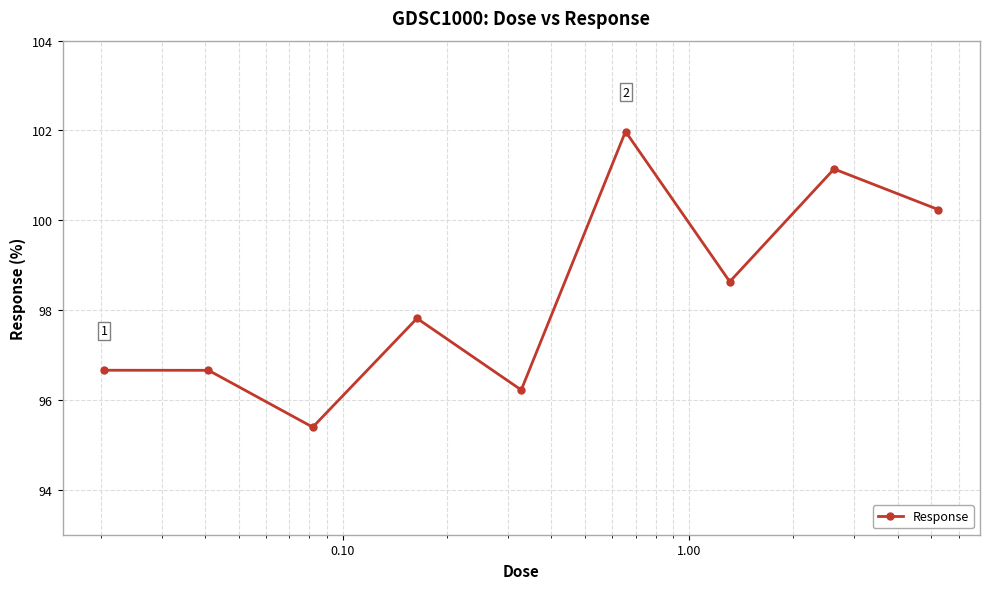

What is the value of the 2nd point from the left?

96.7